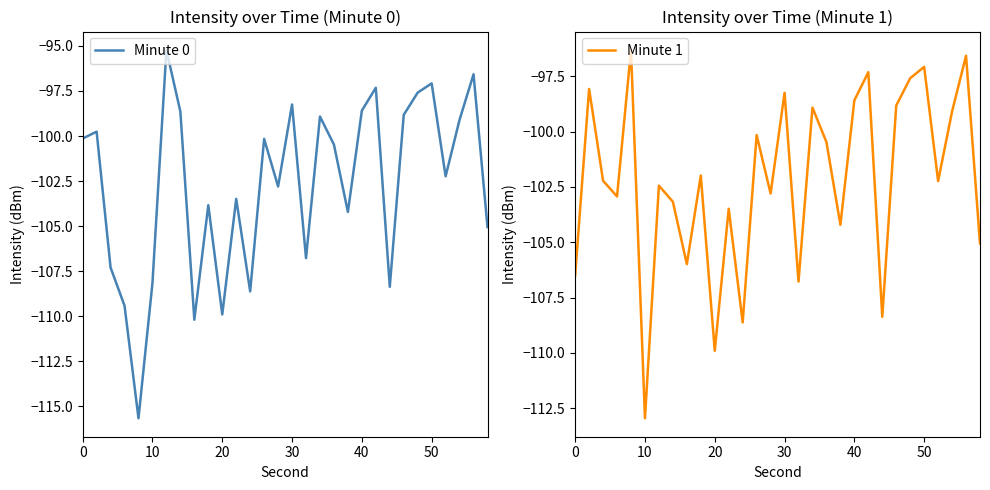

Reading left to right, transcribe all the data shown in this chart.

Minute 0: -100.1	-99.8	-107.3	-109.4	-115.7	-108.2	-95.2	-98.6	-110.2	-103.8	-109.9	-103.5	-108.6	-100.2	-102.8	-98.2	-106.8	-98.9	-100.5	-104.2	-98.6	-97.3	-108.4	-98.8	-97.6	-97.1	-102.2	-99.1	-96.6	-105.1
Minute 1: -106.5	-98.1	-102.2	-102.9	-96.3	-113.0	-102.4	-103.2	-106.0	-102.0	-109.9	-103.5	-108.6	-100.2	-102.8	-98.2	-106.8	-98.9	-100.5	-104.2	-98.6	-97.3	-108.4	-98.8	-97.6	-97.1	-102.2	-99.1	-96.6	-105.1